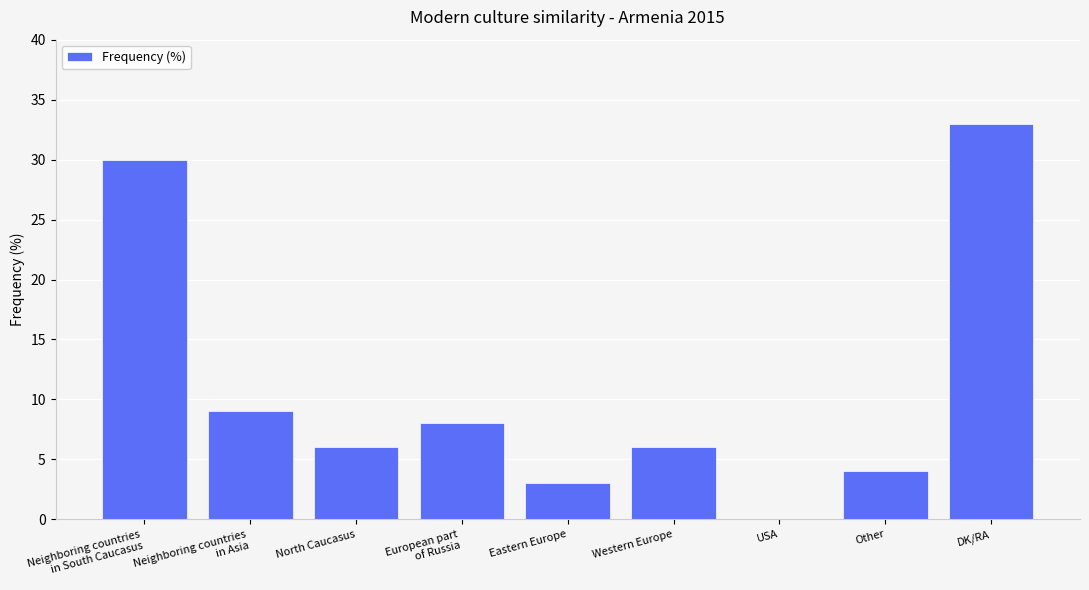

The value at Eastern Europe is 1. True or false?

False